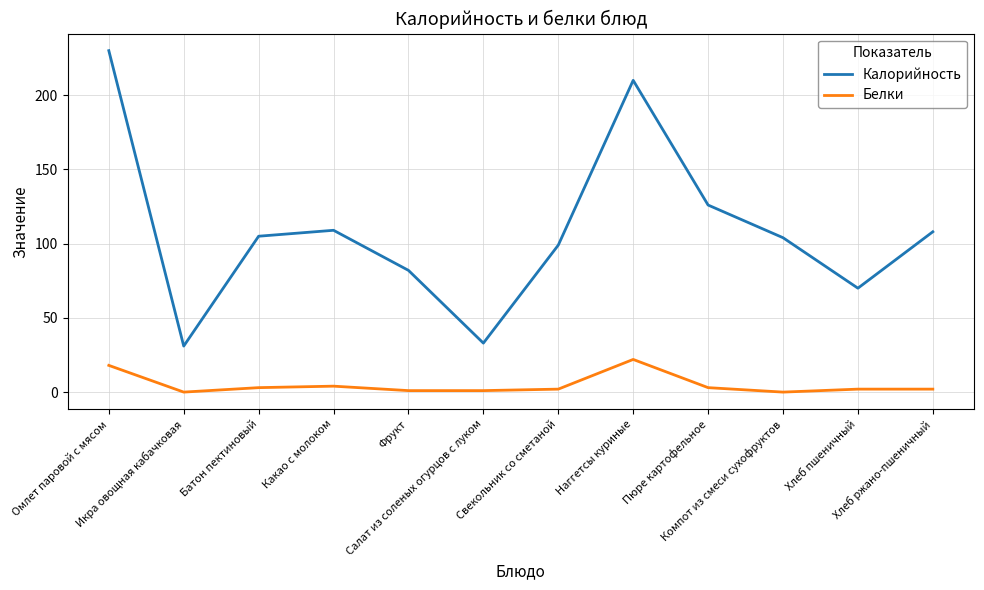

In Калорийность, how many points are lower than both neighbors (excluding endpoints)?

3